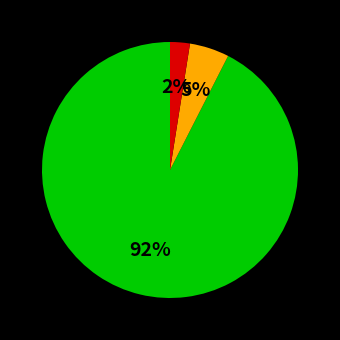

Is there a majority slice in this chart?

Yes